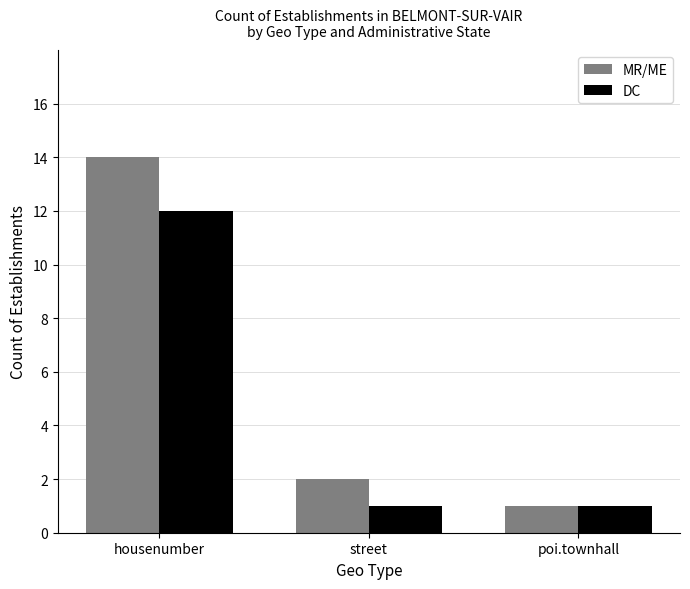

Which series changed the most between housenumber and poi.townhall?

MR/ME